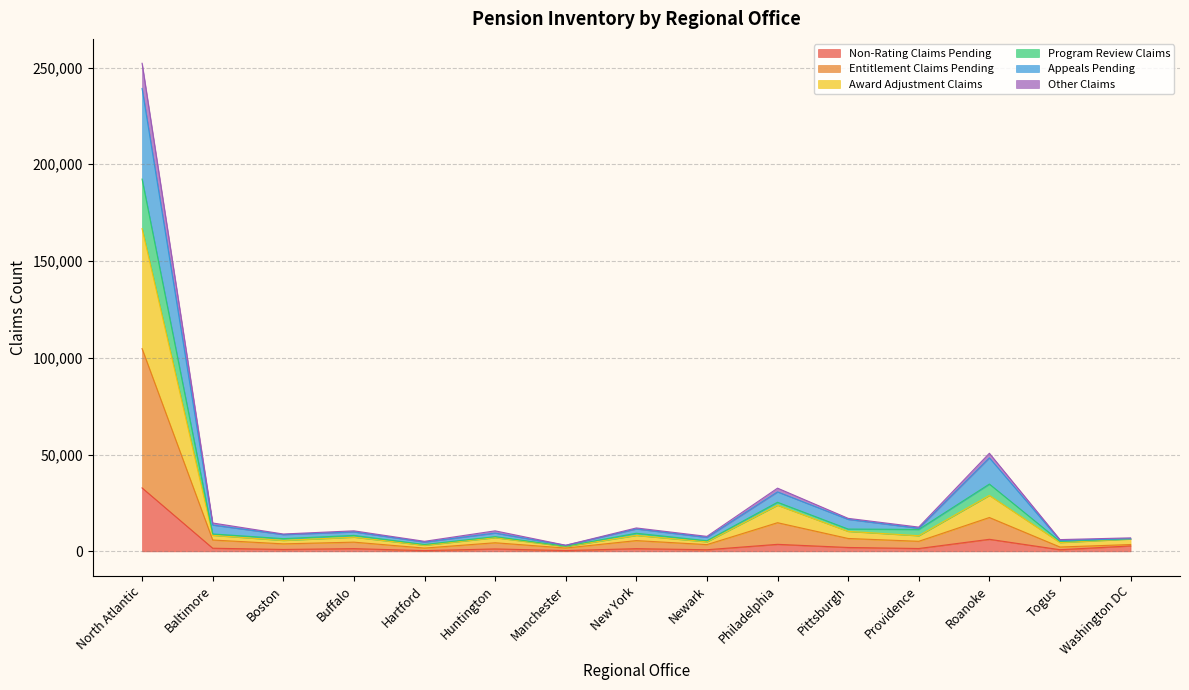

At which label does Non-Rating Claims Pending reach its peak?

North Atlantic